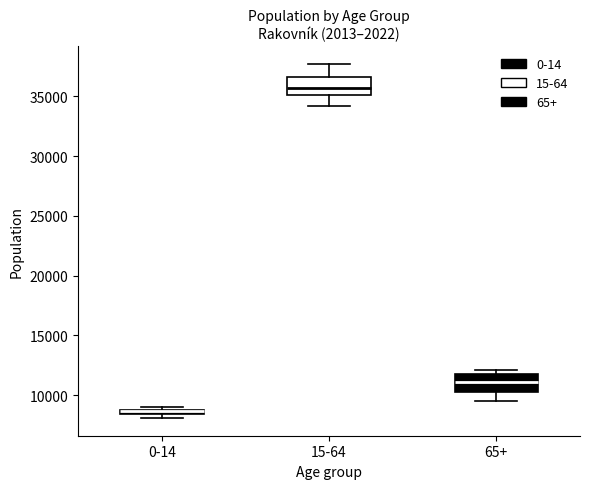

Where does the upper whisker of the box for 15-64 end on the y-axis? The values are not printed on the chart, so give them approximately, as read against the axis.

37500